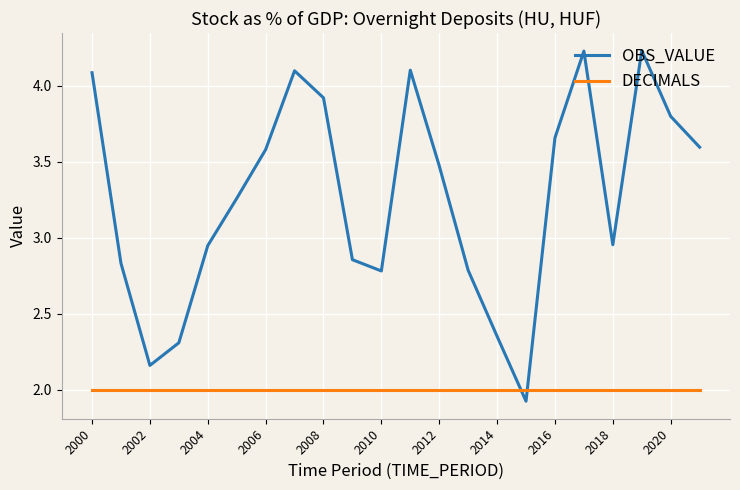

What is the maximum value for DECIMALS?

2.0